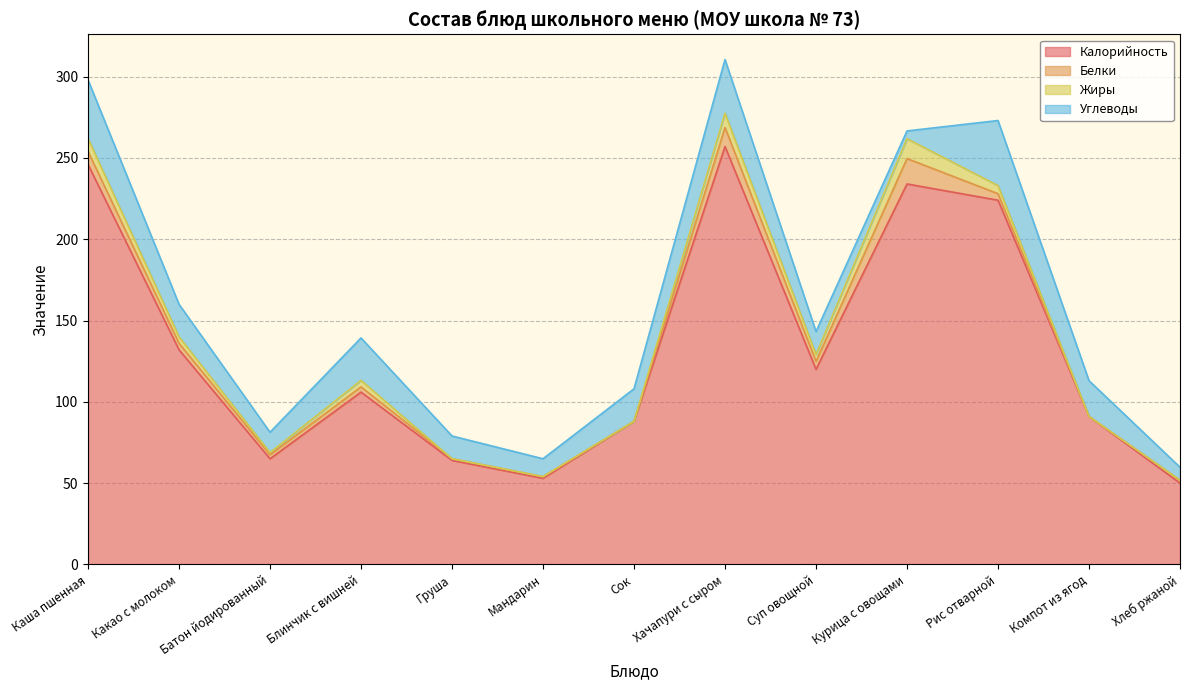

Where is the first local maximum for Белки?

Блинчик с вишней